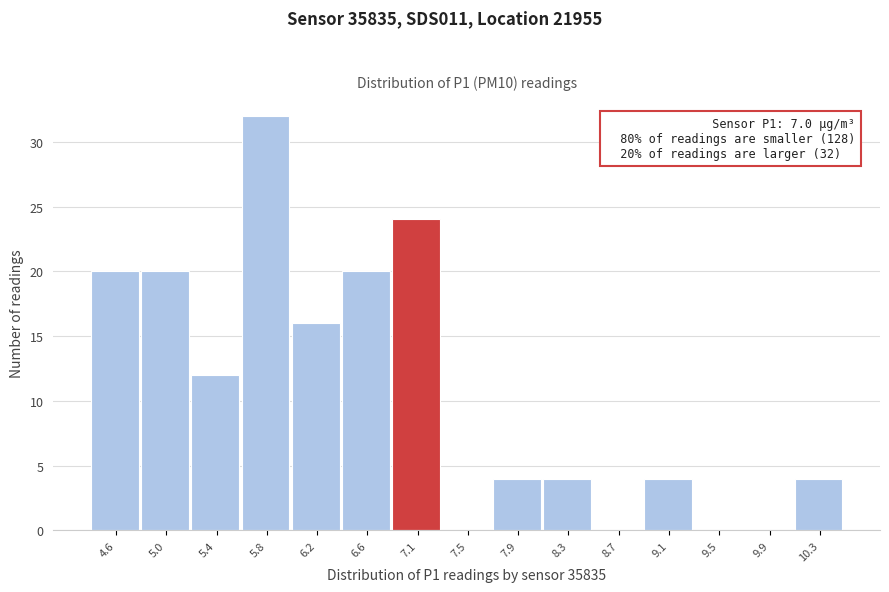

Over which range of the x-axis is the bar tallest?

5.65 to 6.05